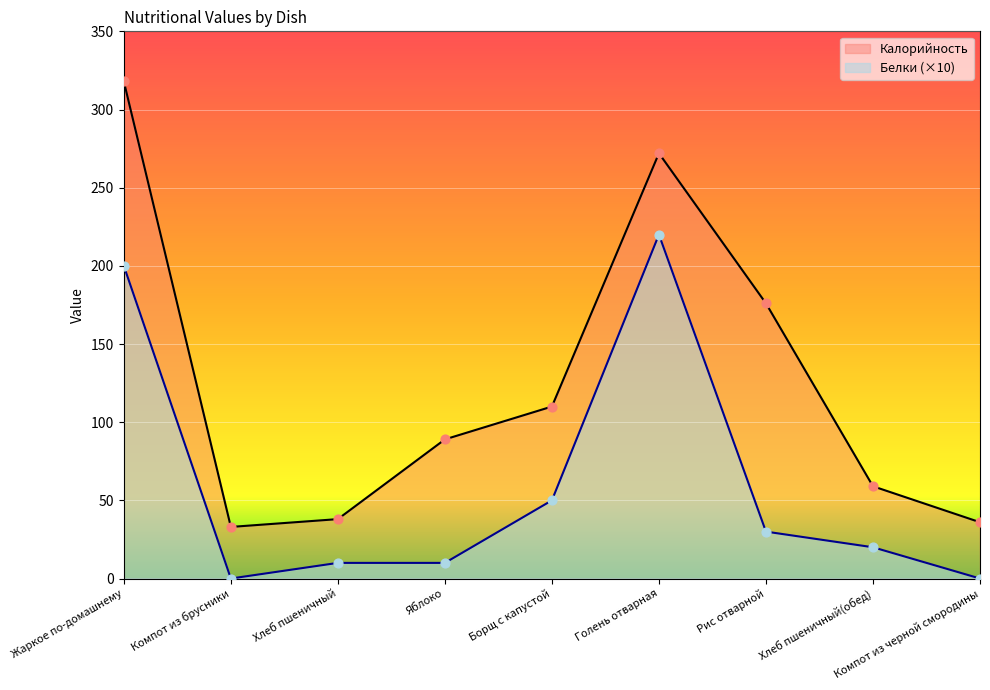

What are all the series names shown in the legend?

Калорийность, Белки (×10)